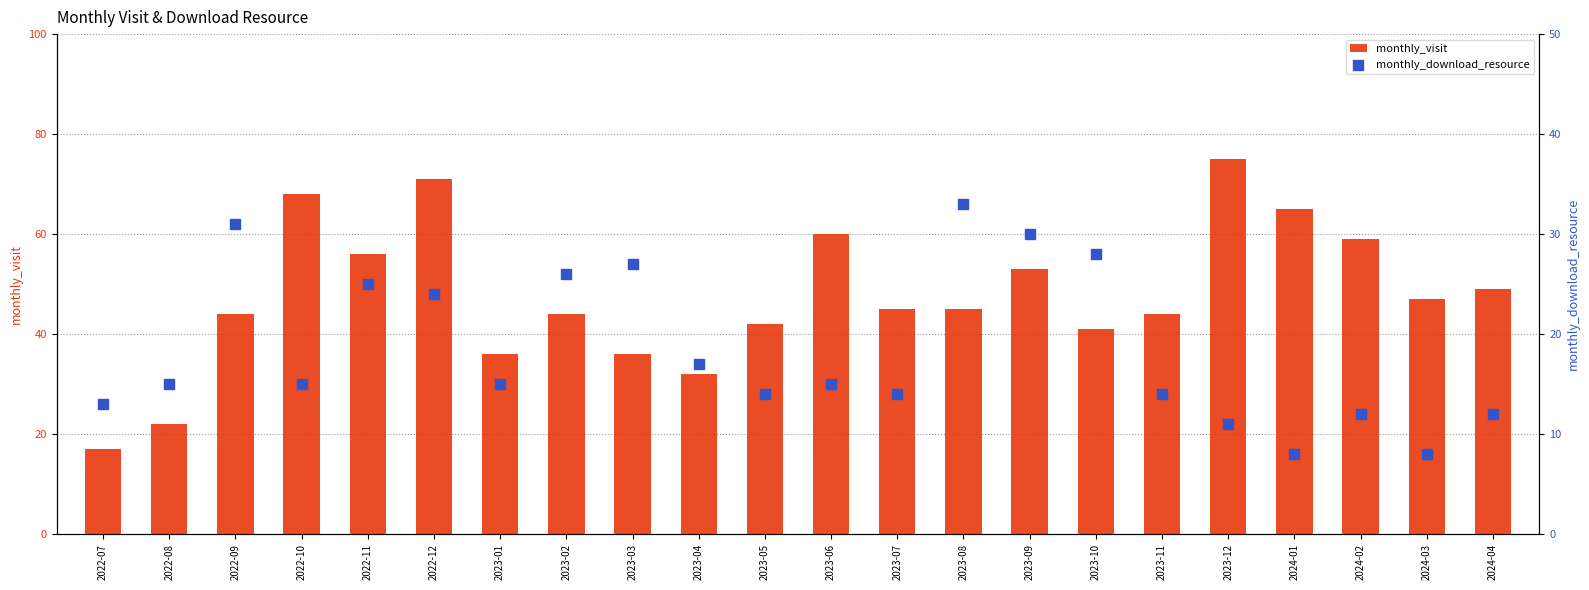

Which series has the largest total across all categories?

monthly_visit